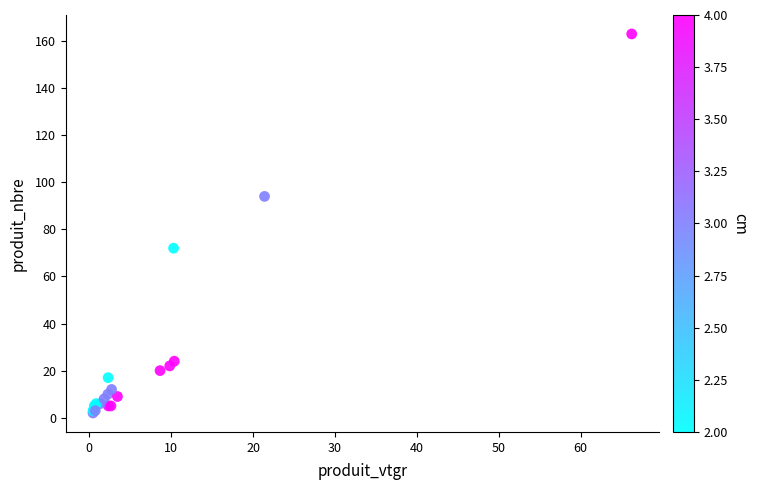

What Y value in the scatter plot is closest to 82?

72